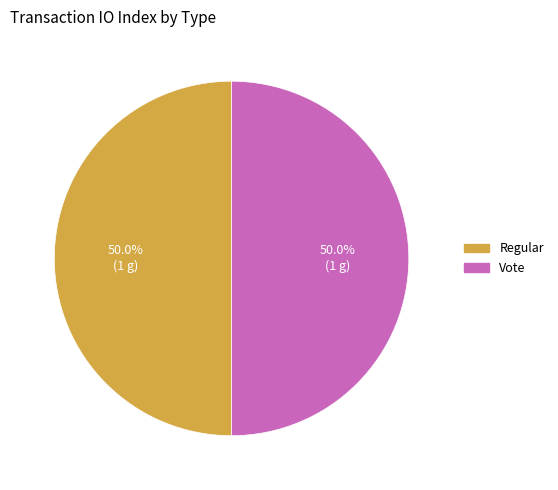

How many slices are in this pie chart?

2